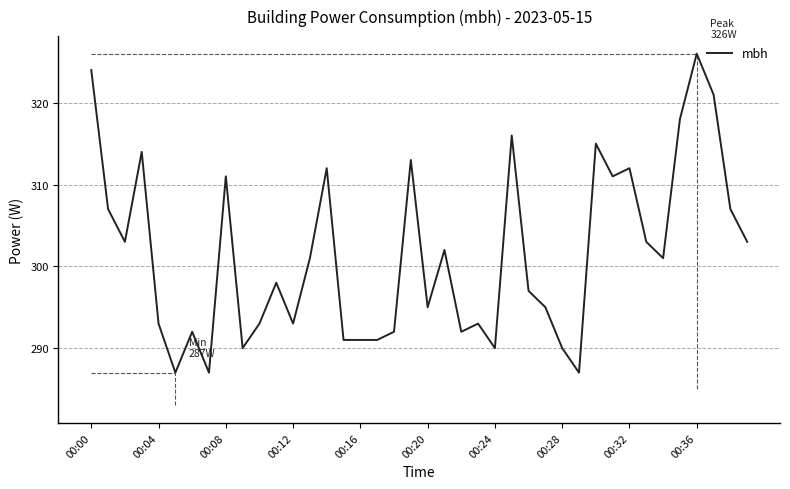

What is the sum of all values?

12057